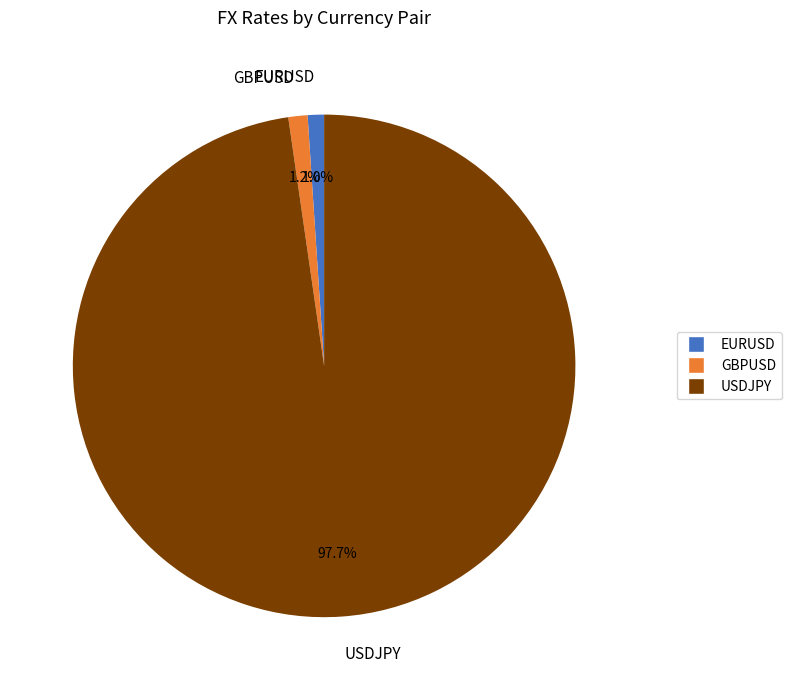

What is the largest slice in the pie chart?

USDJPY